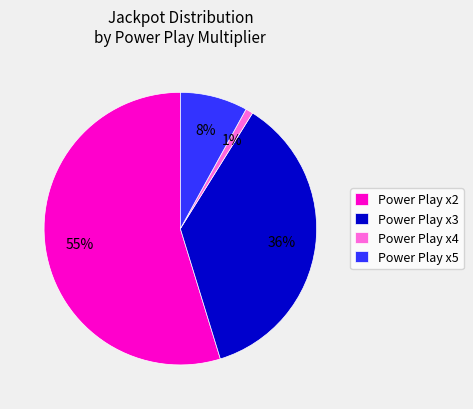

Rank the categories by value from highest to lowest.

Power Play x2, Power Play x3, Power Play x5, Power Play x4